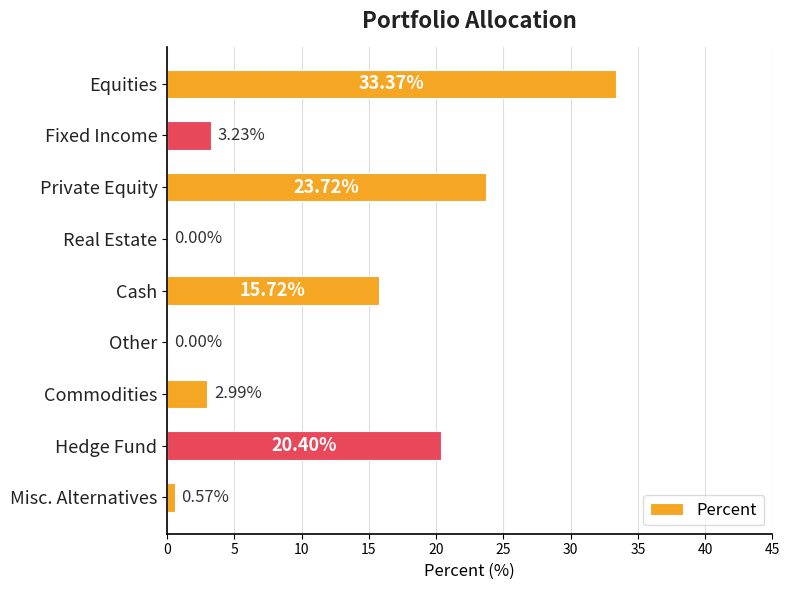

What is the greatest value displayed?

33.4